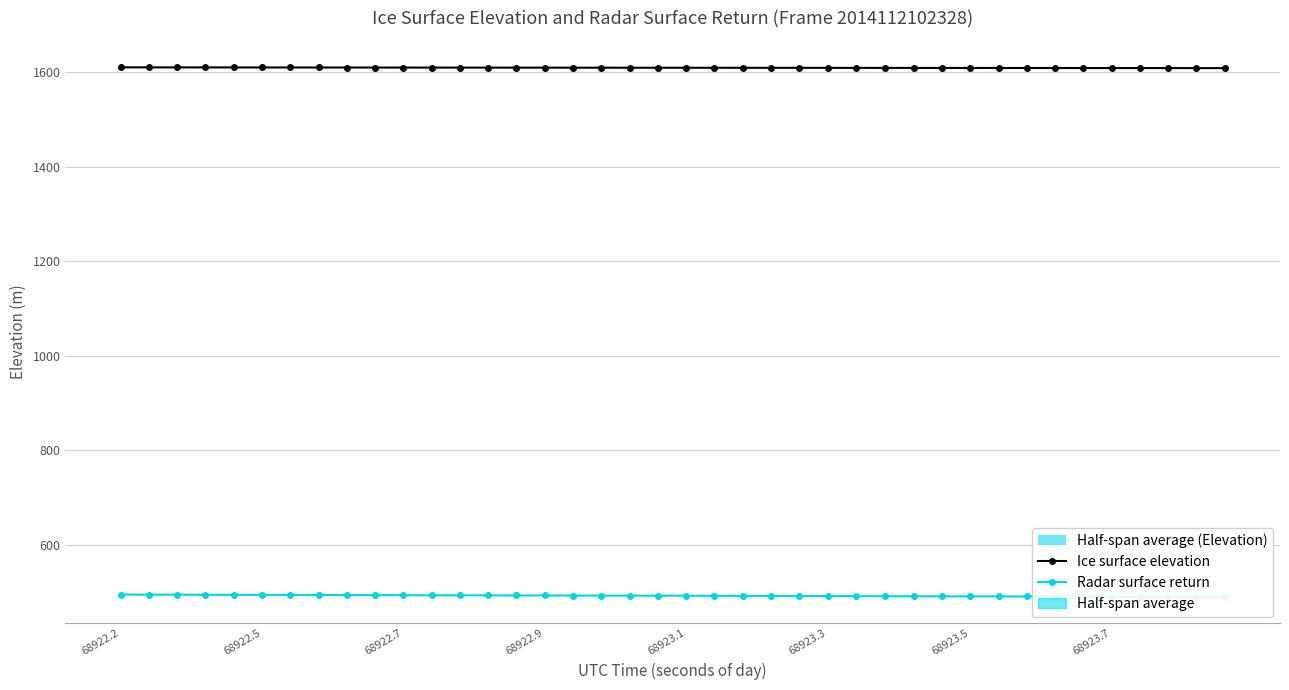

Which series has the largest total across all categories?

Ice surface elevation